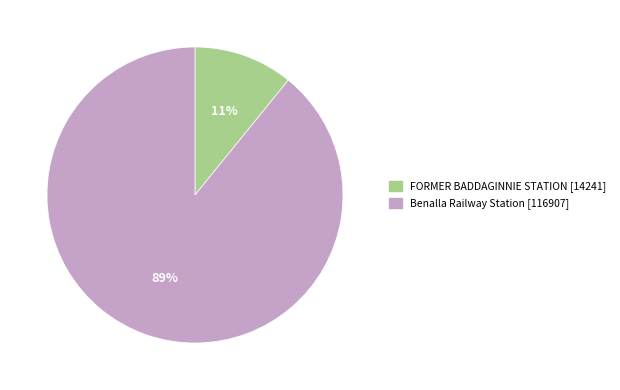

Combined, do FORMER BADDAGINNIE STATION and Benalla Railway Station account for over 50%?

Yes